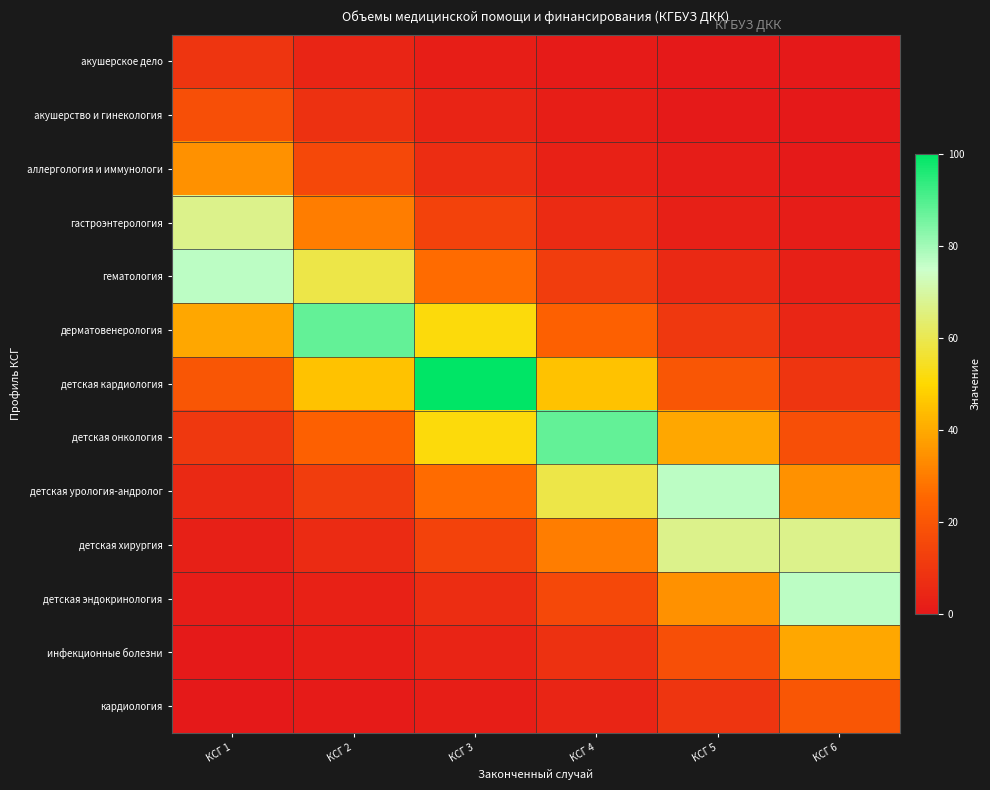

At which category is the sum across all series the highest?

КСГ 3